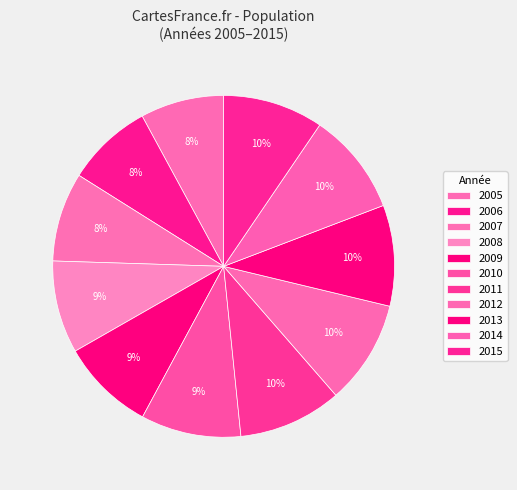

To the nearest percent, what is the average slice percentage?

9%